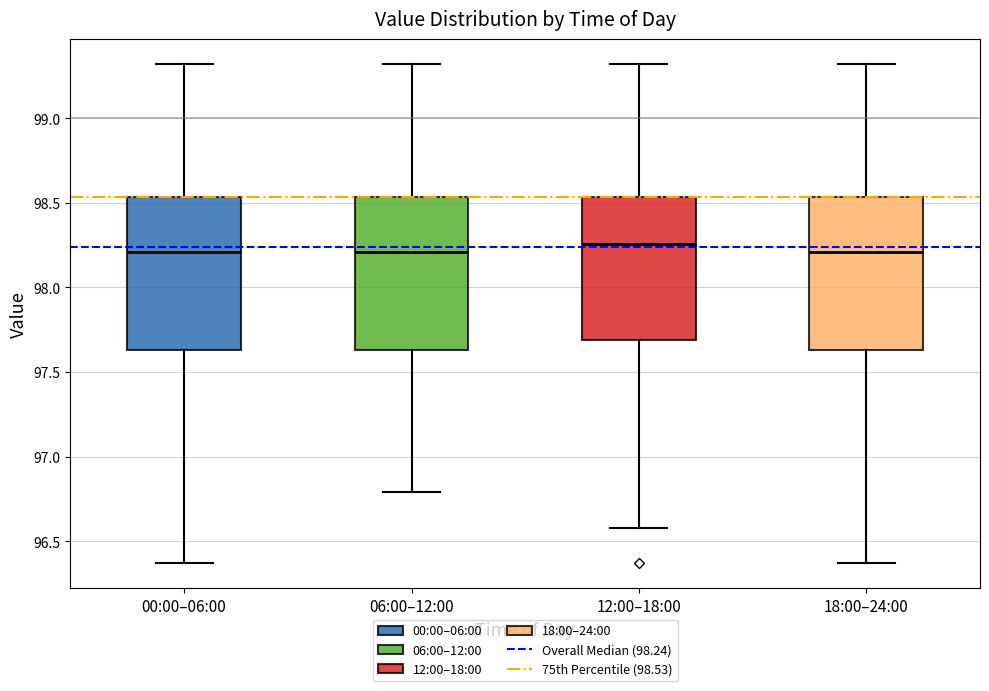

Where does the upper whisker of the box for 18:00–24:00 end on the y-axis? The values are not printed on the chart, so give them approximately, as read against the axis.

99.30